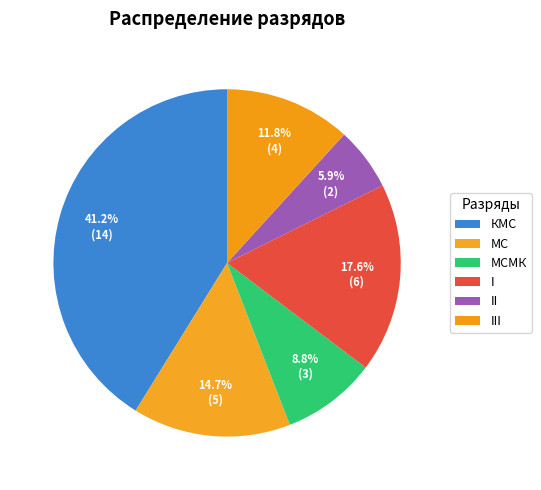

To the nearest percent, what portion does МСМК represent?

9%